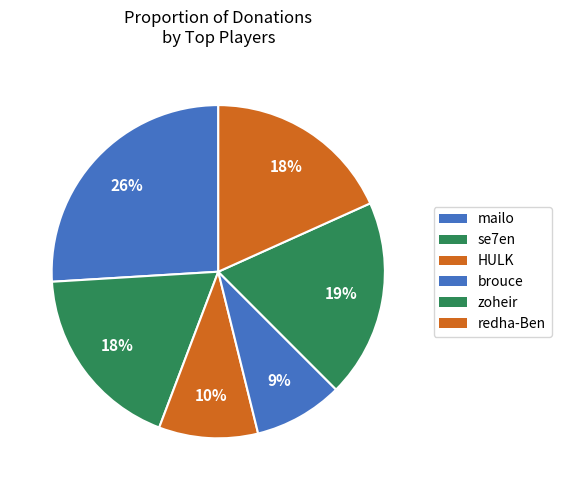

Do mailo and zoheir together represent more than half of the pie?

No